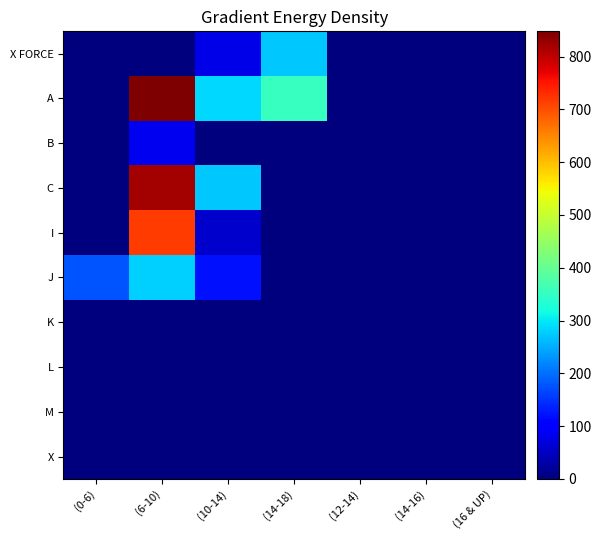

Which series changed the most between (6-10) and (16 & UP)?

A